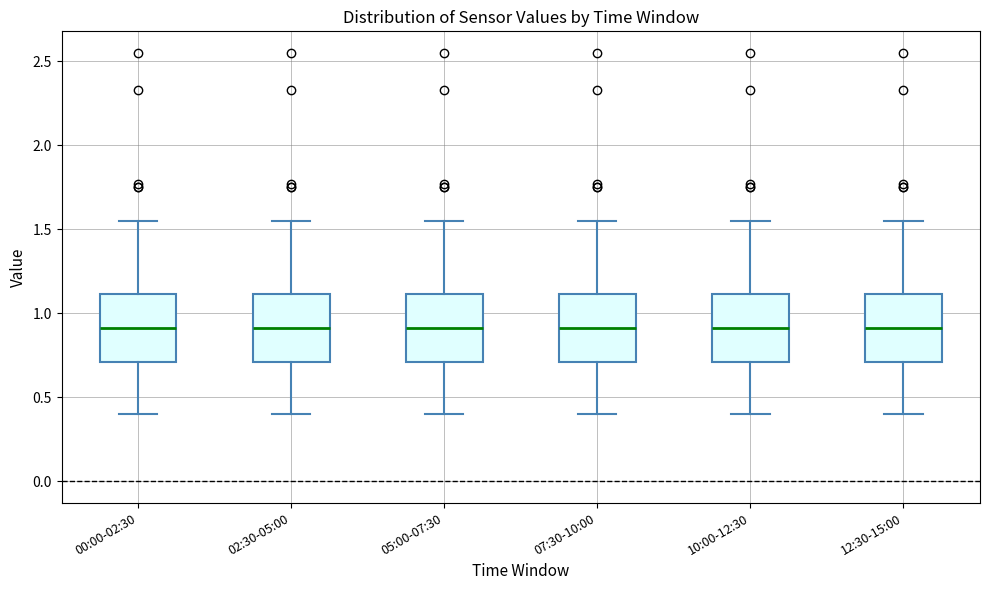

Where does the lower whisker of the box for 10:00-12:30 end on the y-axis? The values are not printed on the chart, so give them approximately, as read against the axis.

0.40